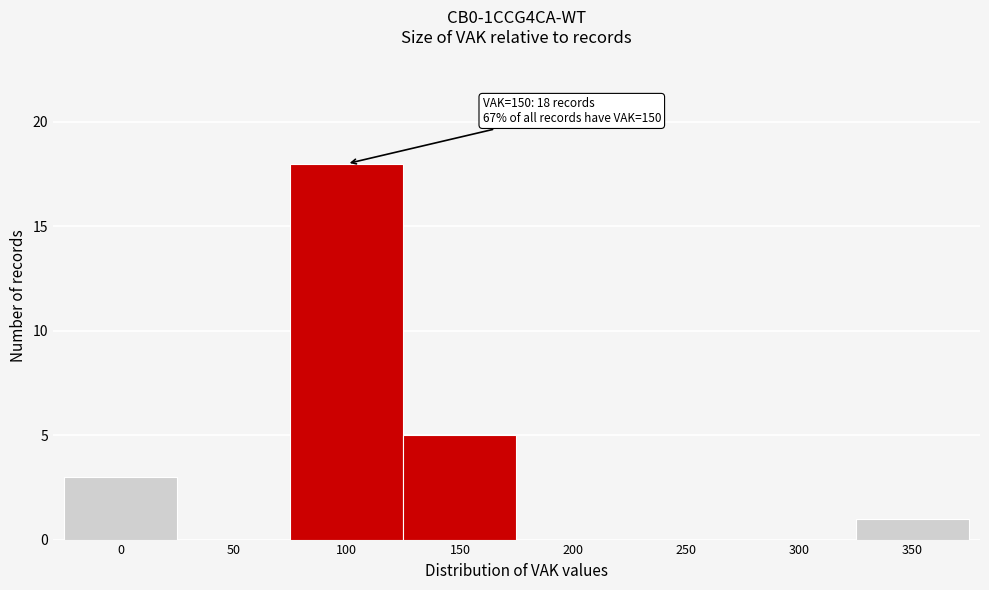

Reading left to right, list all the values displayed in this chart.

0=3	50=0	100=18	150=5	200=0	250=0	300=0	350=1